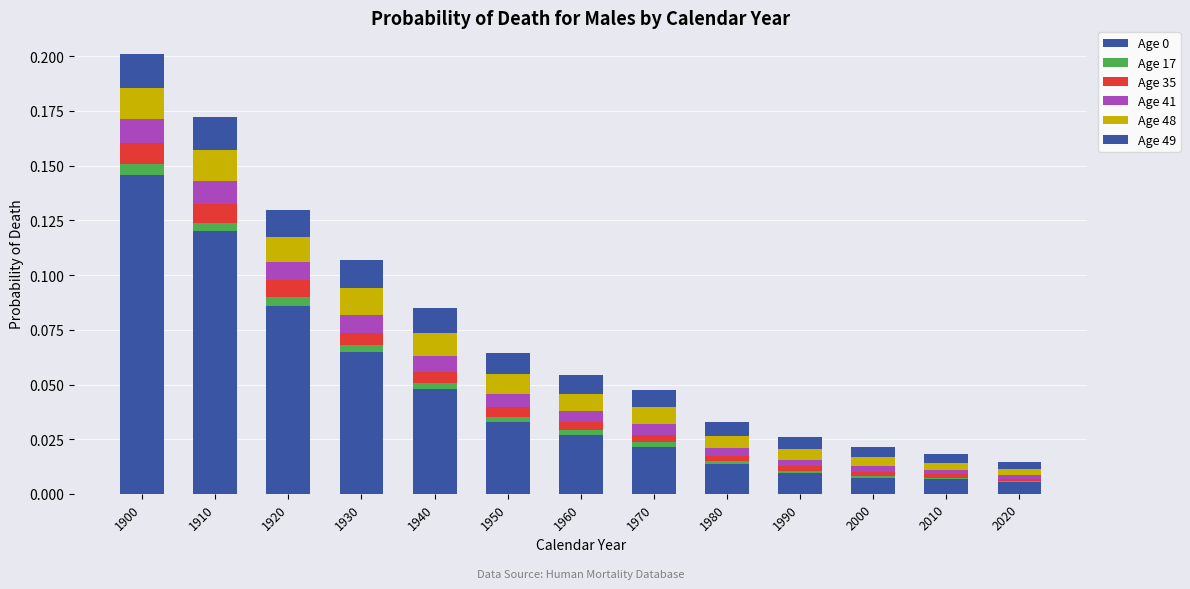

Rank the series by their maximum value, from highest to lowest.

Age 0, Age 49, Age 48, Age 41, Age 35, Age 17